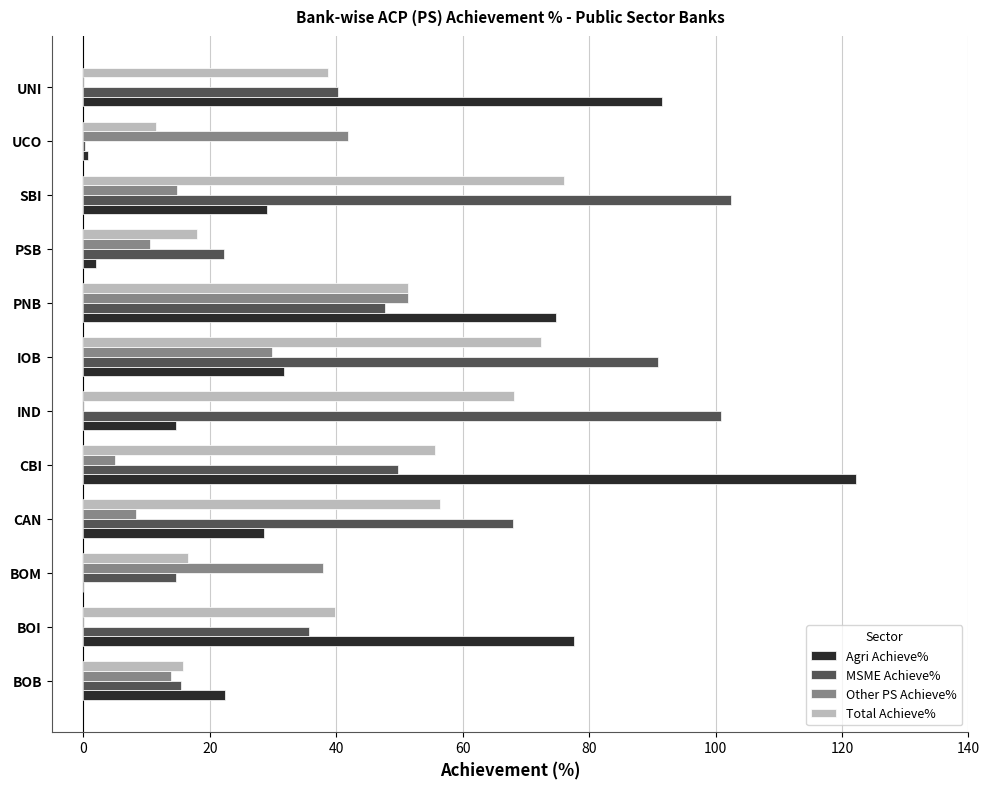

Which category has the highest value across all series?

CBI